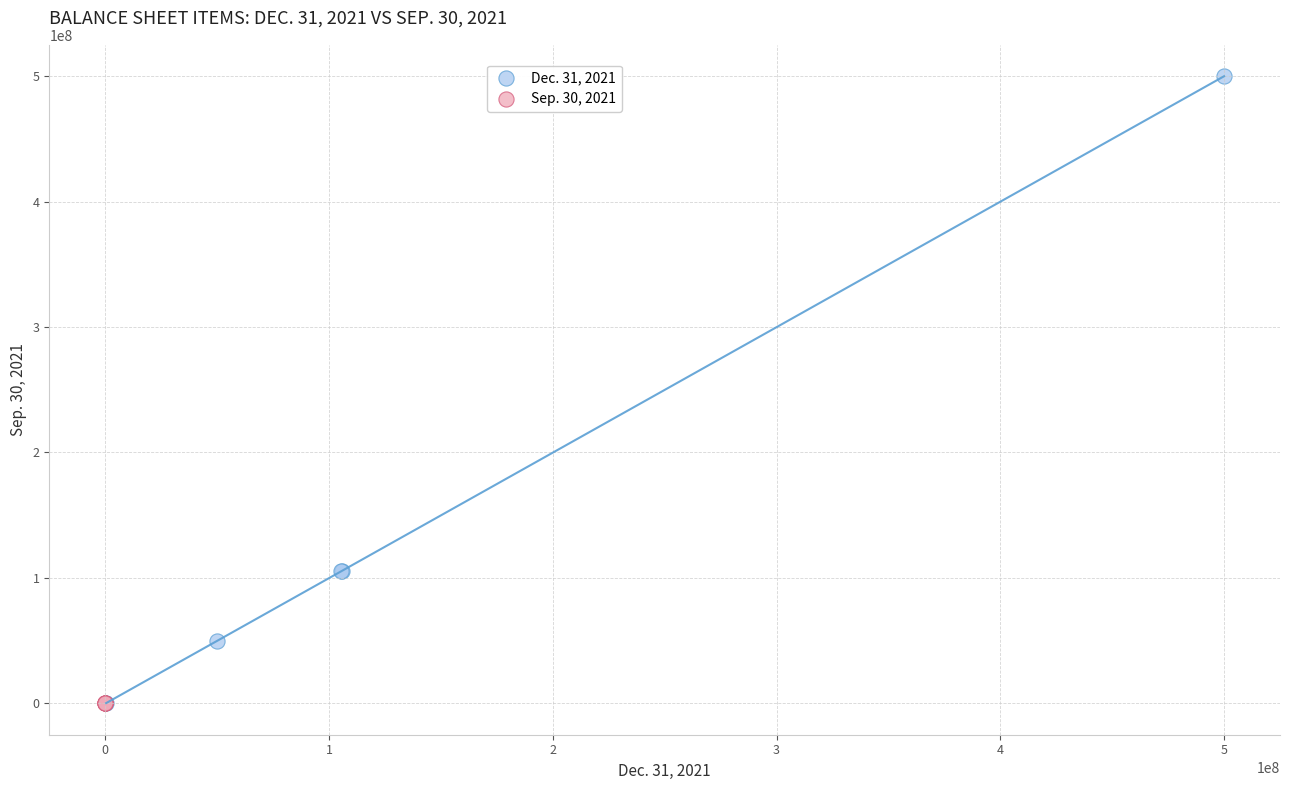

Which series reaches the maximum Y coordinate?

Dec. 31, 2021